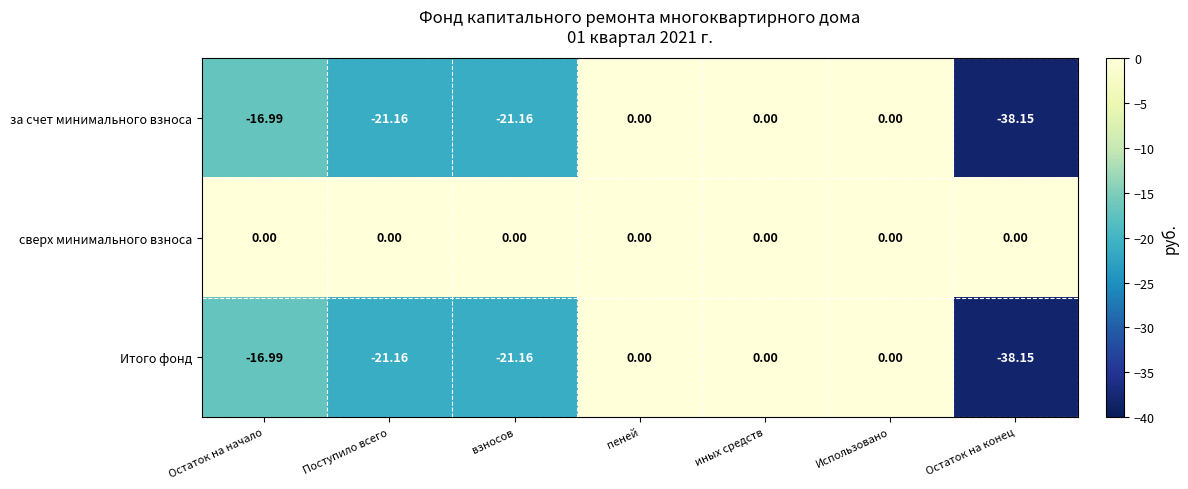

Which series has the largest total across all categories?

сверх минимального взноса